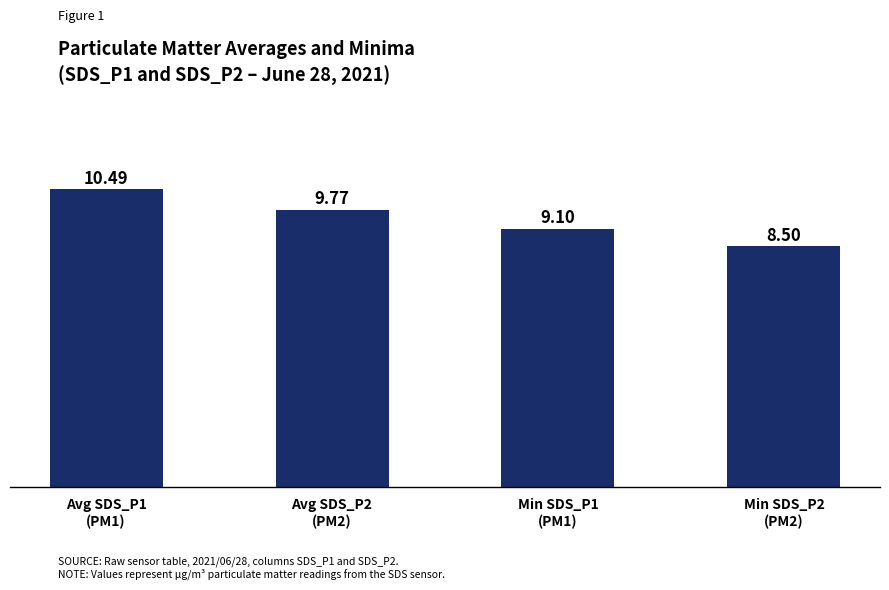

Where does the data first go above 9?

Avg SDS_P1
(PM1)